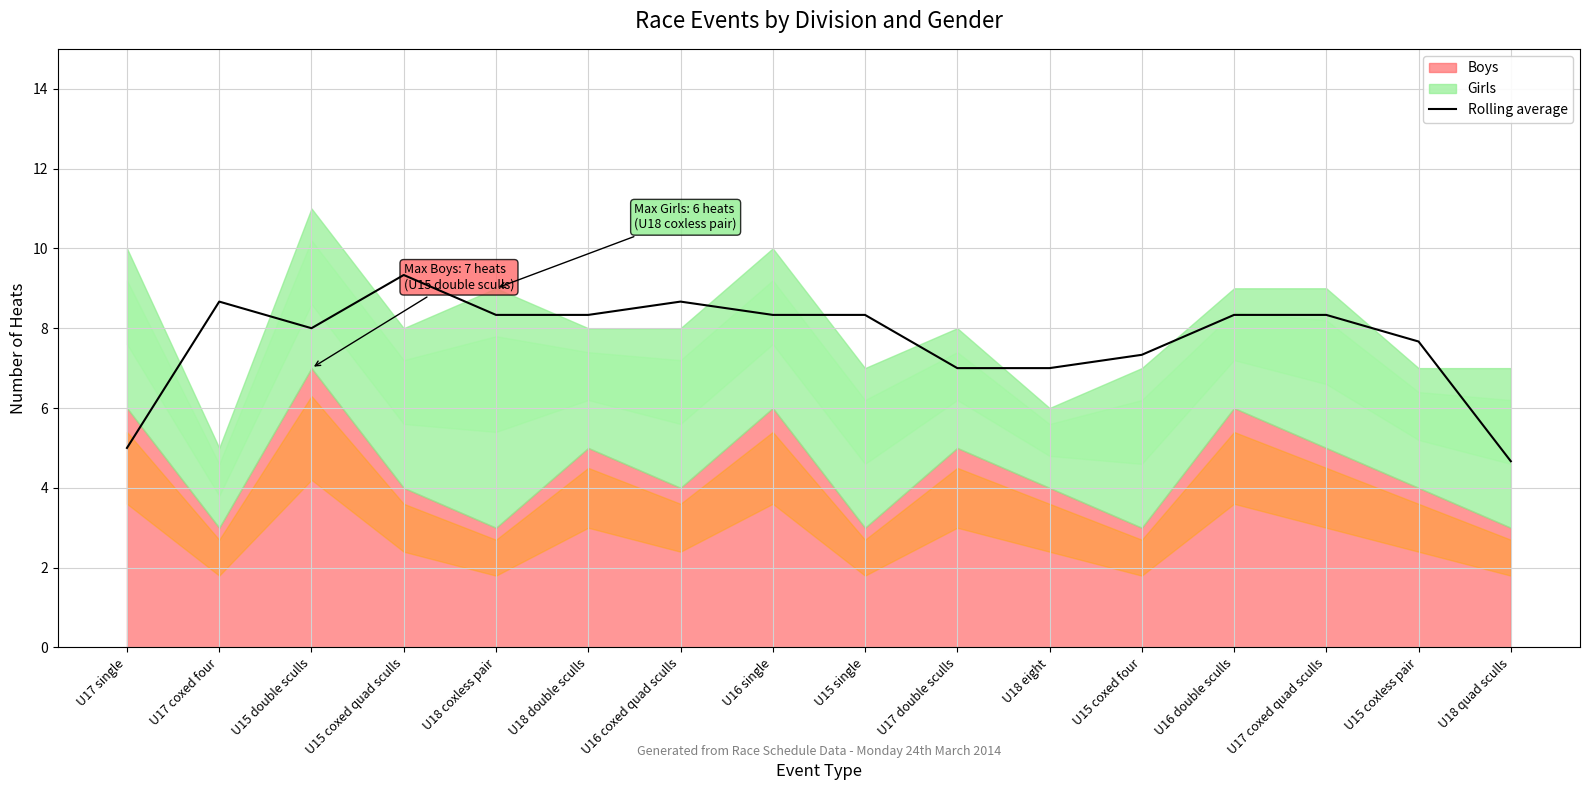

Reading left to right, extract all data points from this chart.

5.0	8.7	8.0	9.3	8.3	8.3	8.7	8.3	8.3	7.0	7.0	7.3	8.3	8.3	7.7	4.7